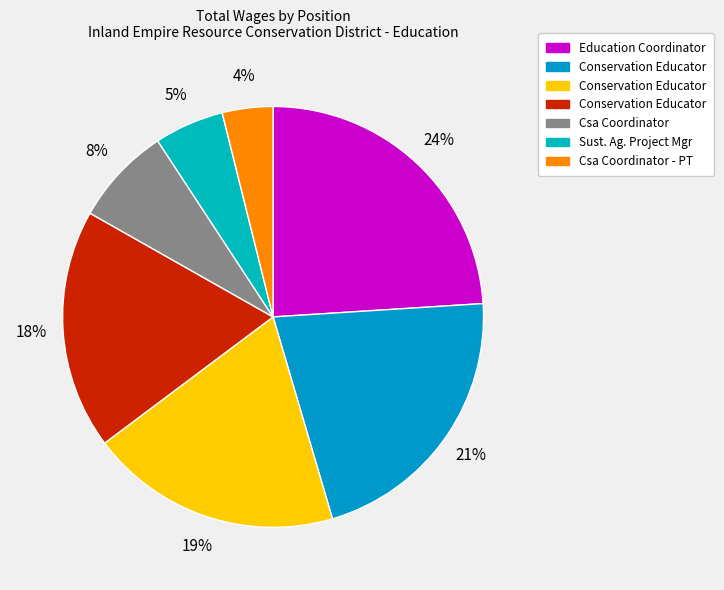

Is there a majority slice in this chart?

No